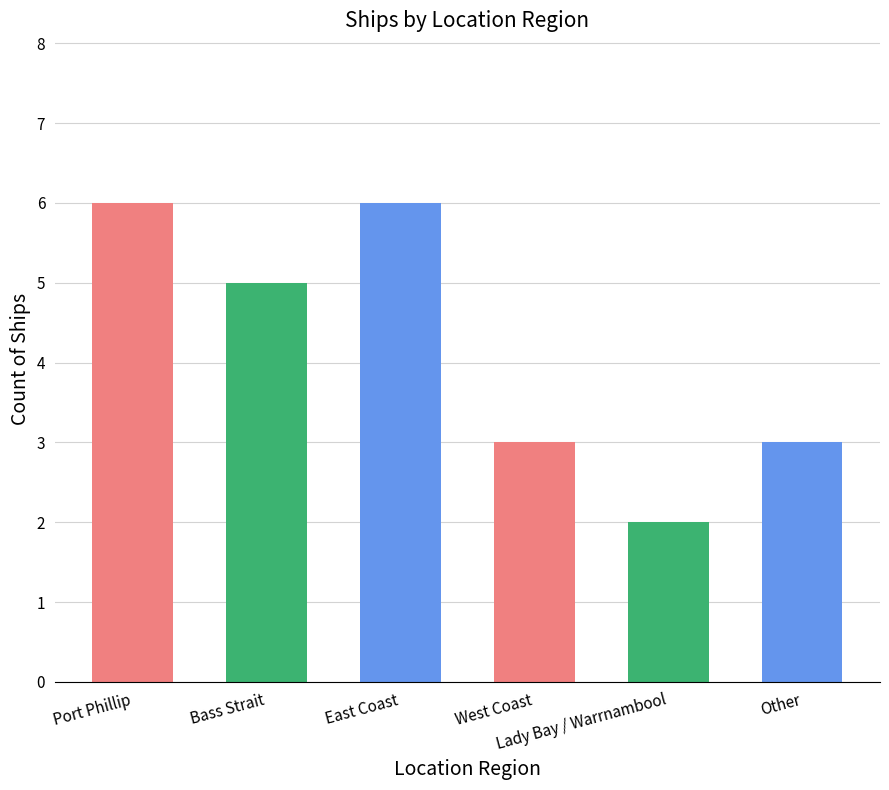

Which category has the lowest value across all series?

Lady Bay / Warrnambool